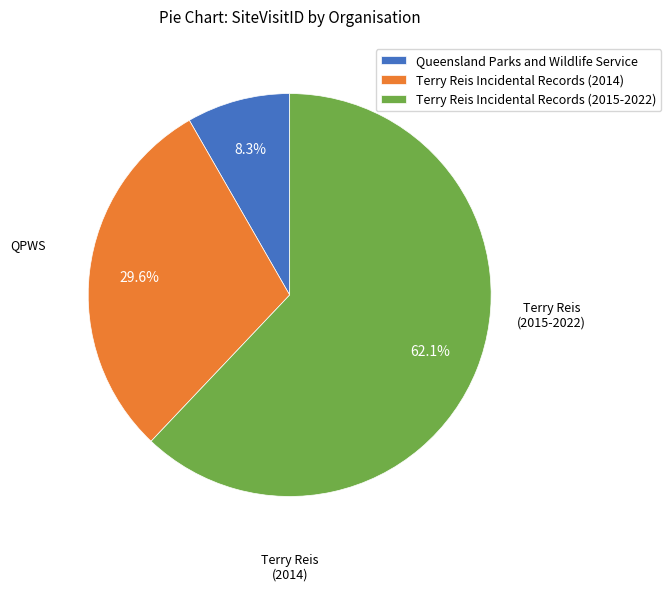

What is the majority slice?

Terry Reis Incidental Records (2015-2022)